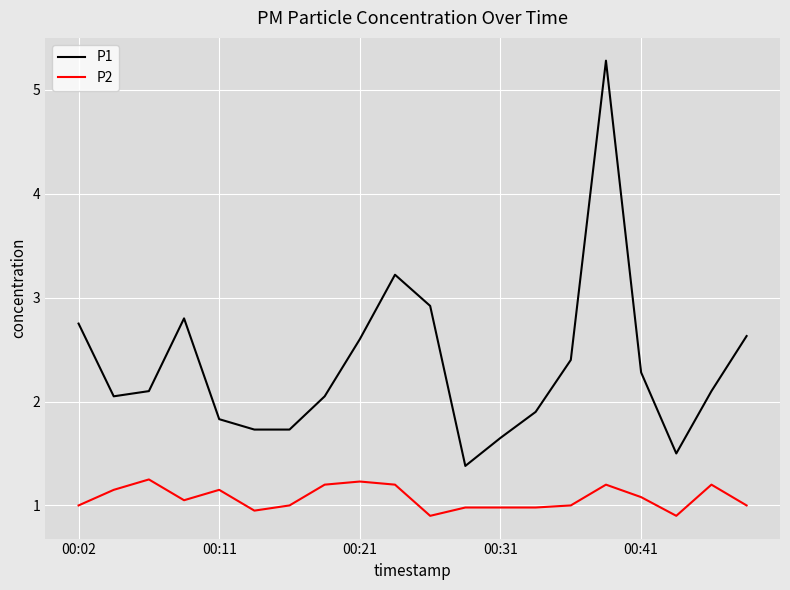

True or false: P2 and P1 intersect in this chart.

False